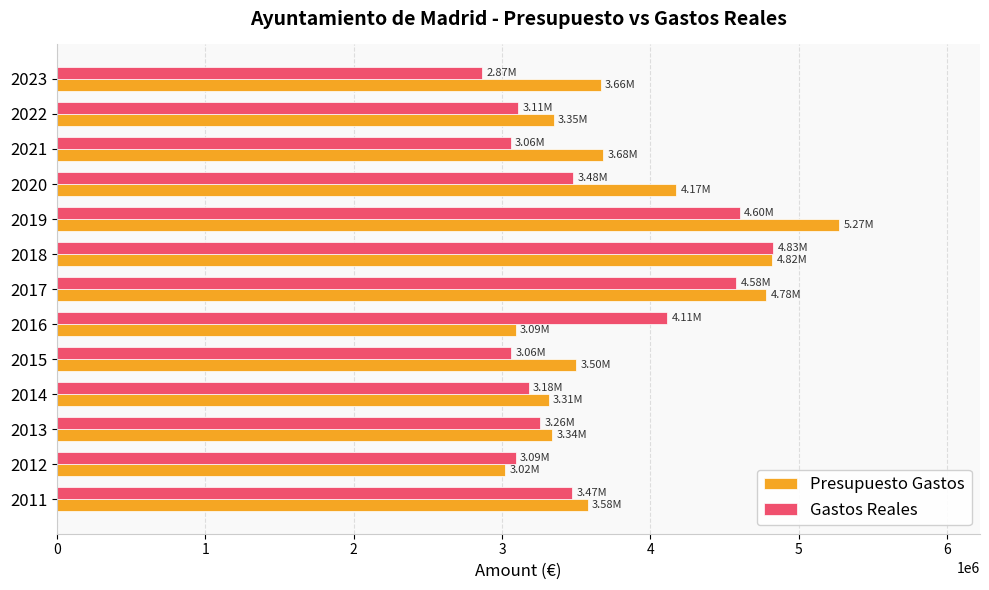

Which category has the highest value across all series?

2019